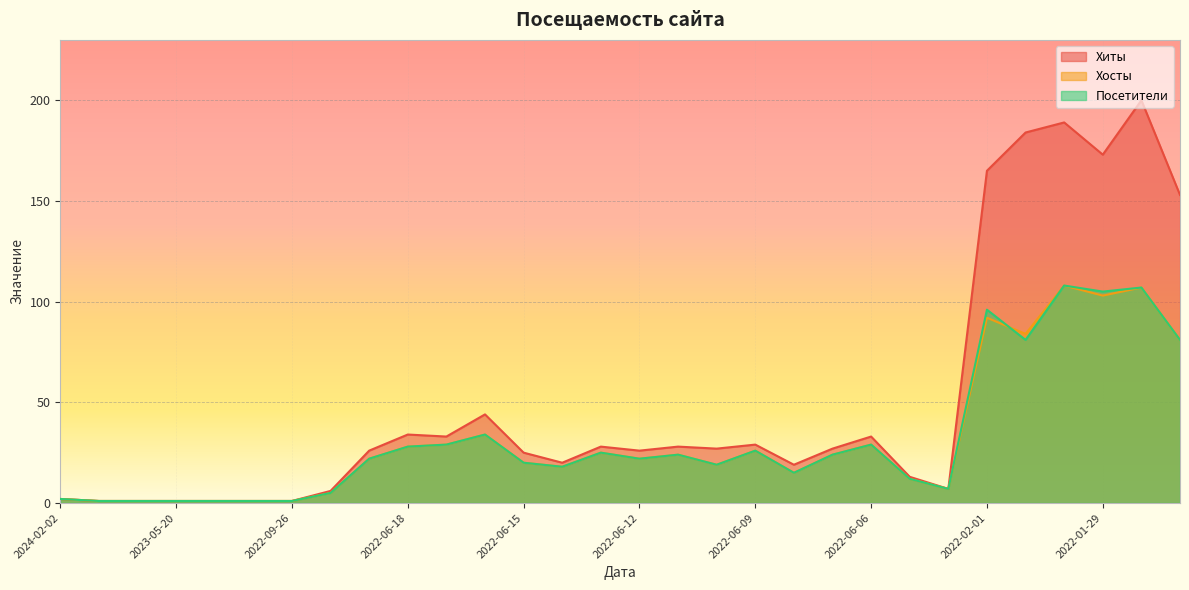

True or false: Хосты has a value of 103 at 2022-01-29.

True